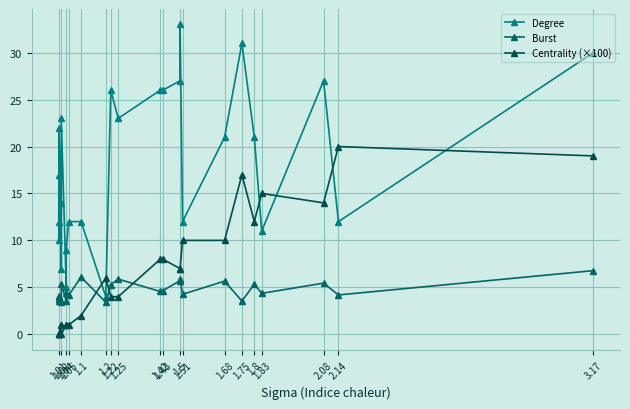

What is the difference between the maximum and minimum values in the Degree series?

29.0